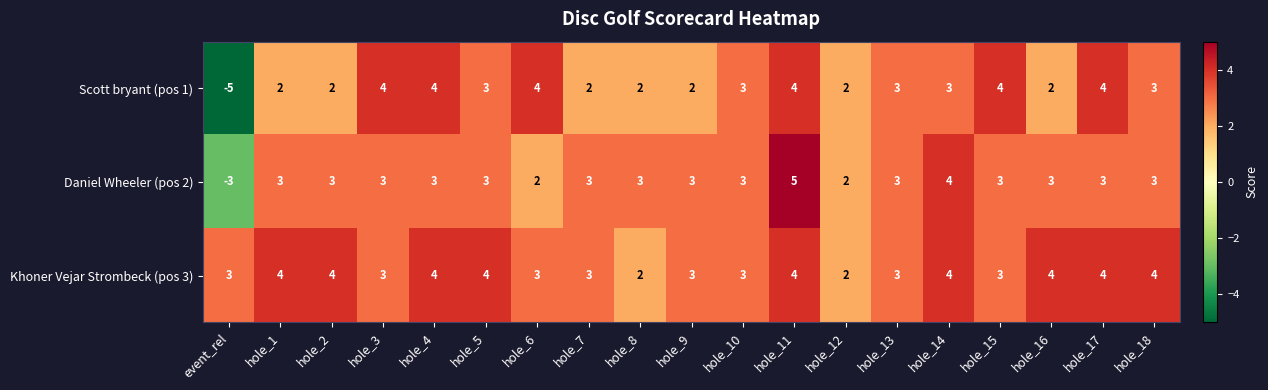

What is the minimum value for Daniel Wheeler (pos 2)?

-3